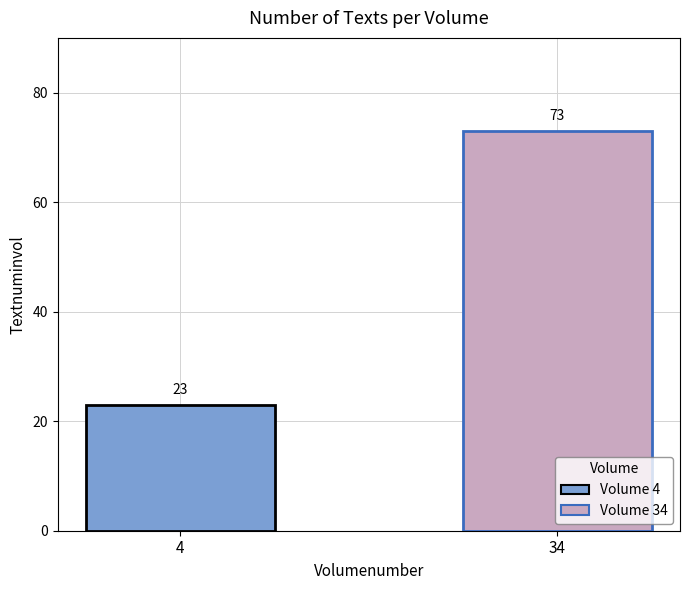

True or false: the data shows 7 at 4.

False